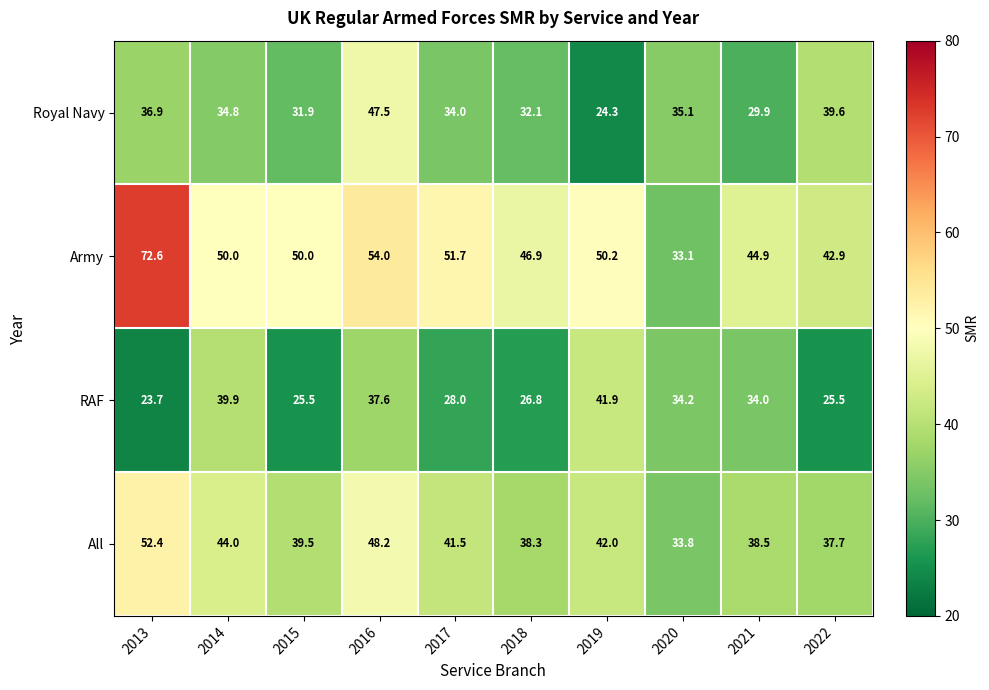

How many values in the Royal Navy series are below 34?

4